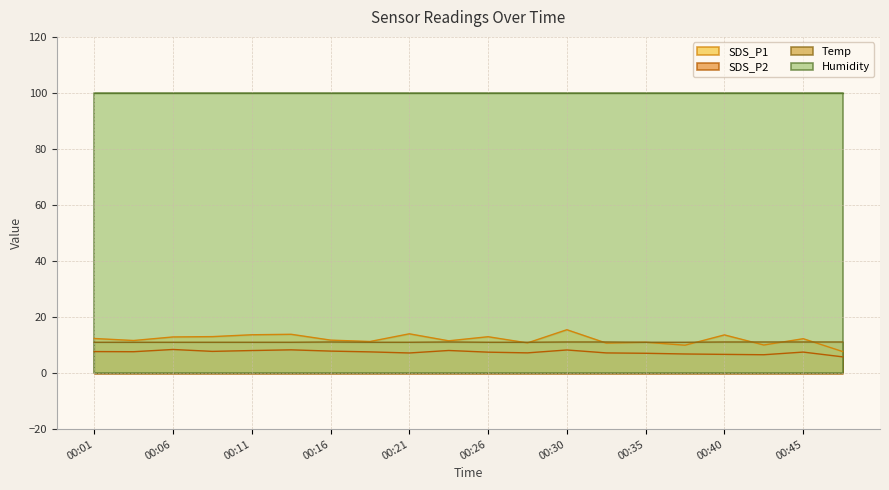

How many Temp values are between 11 and 12?

20